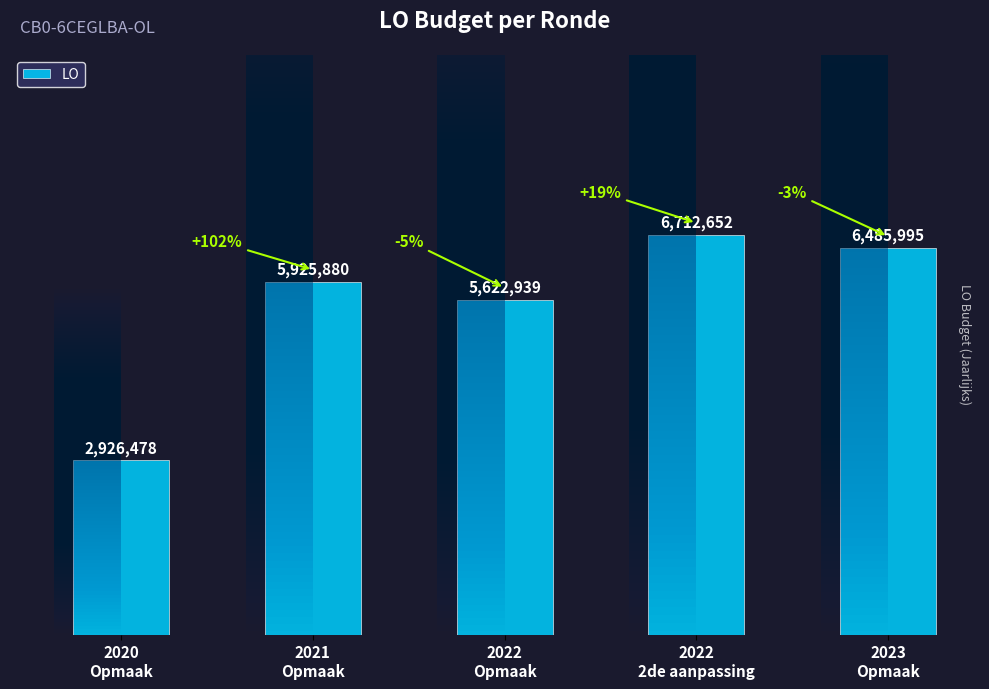

The chart shows a value of 6712652 at 2022
2de aanpassing. True or false?

True